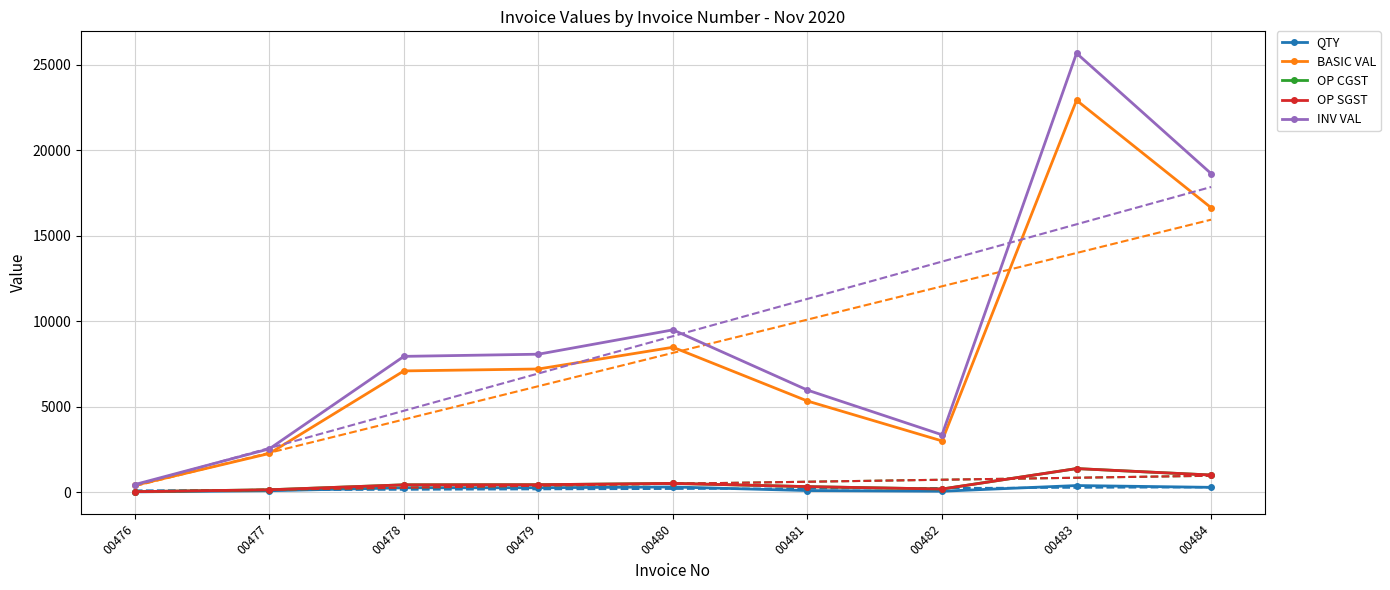

How many values in the OP CGST series are below 425?

4